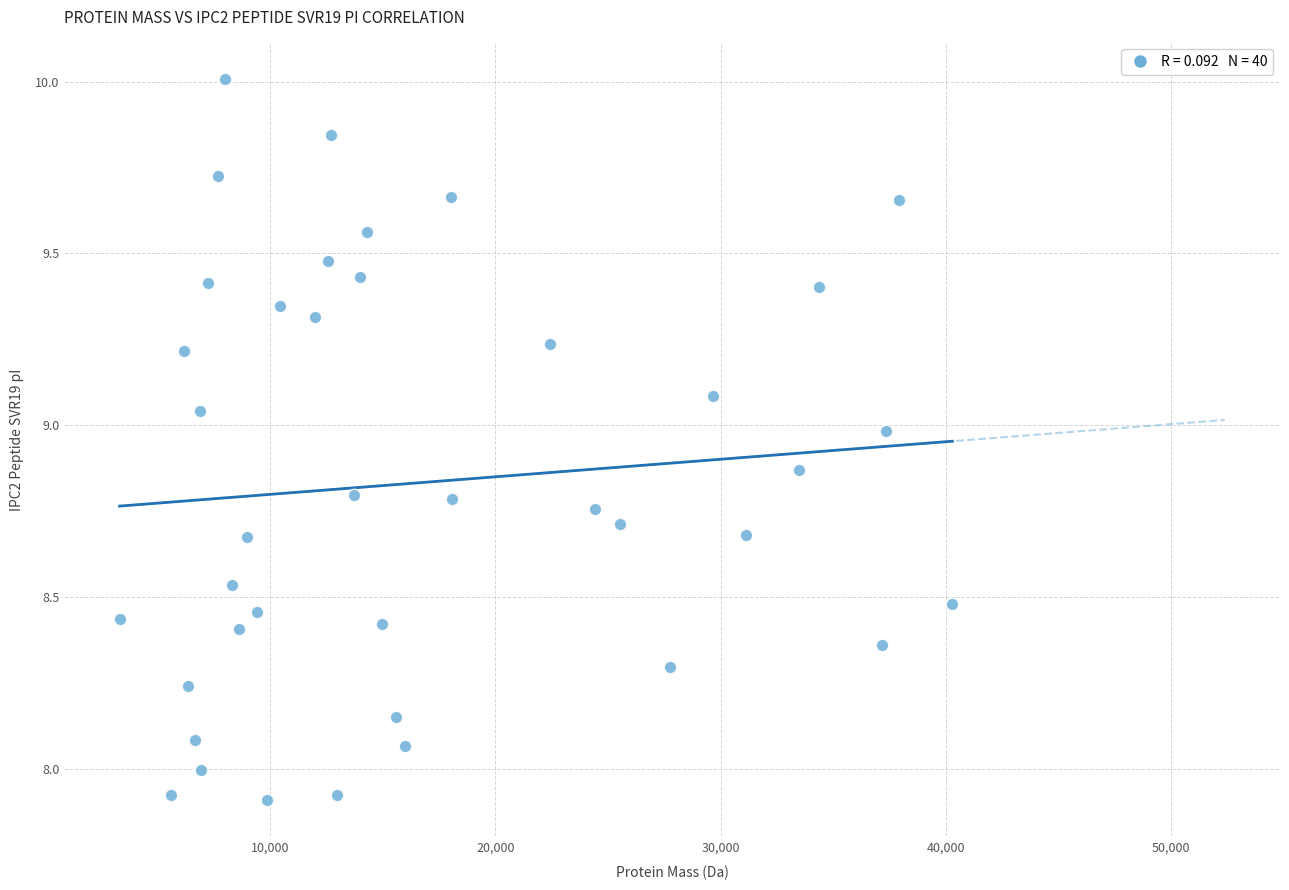

What is the range of X values (max minus min)?

36973.5